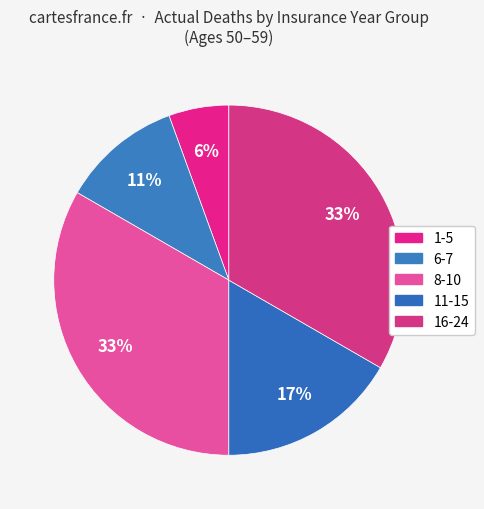

The 1-5 slice represents 1% of the pie. True or false?

False